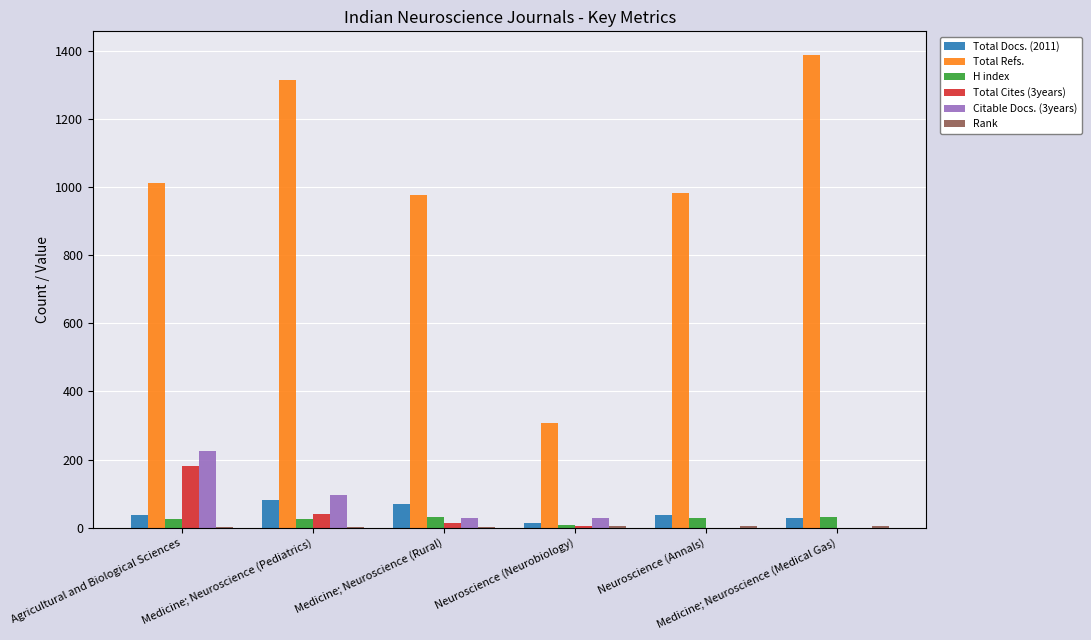

What is the maximum value for H index?

32